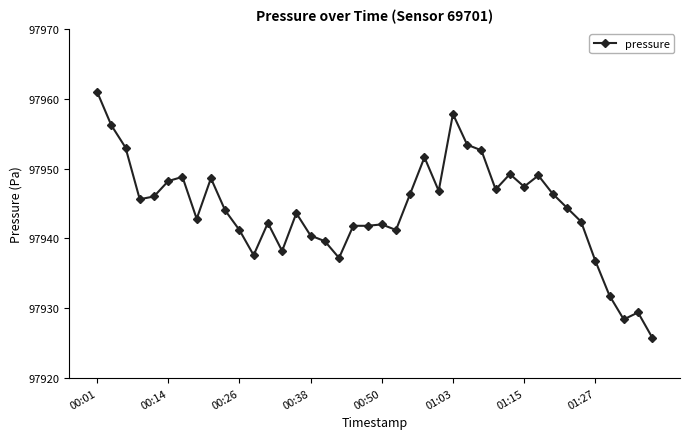

What is the sum of all values?

3917767.6